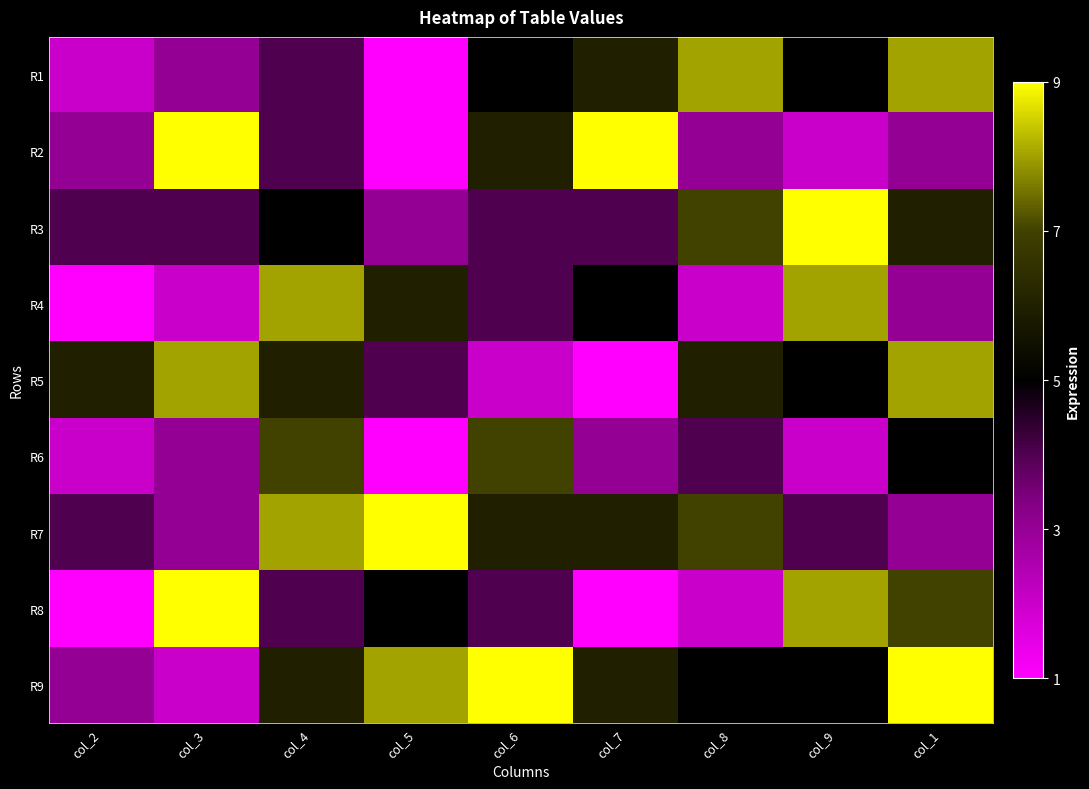

At which category is the sum across all series the highest?

col_4